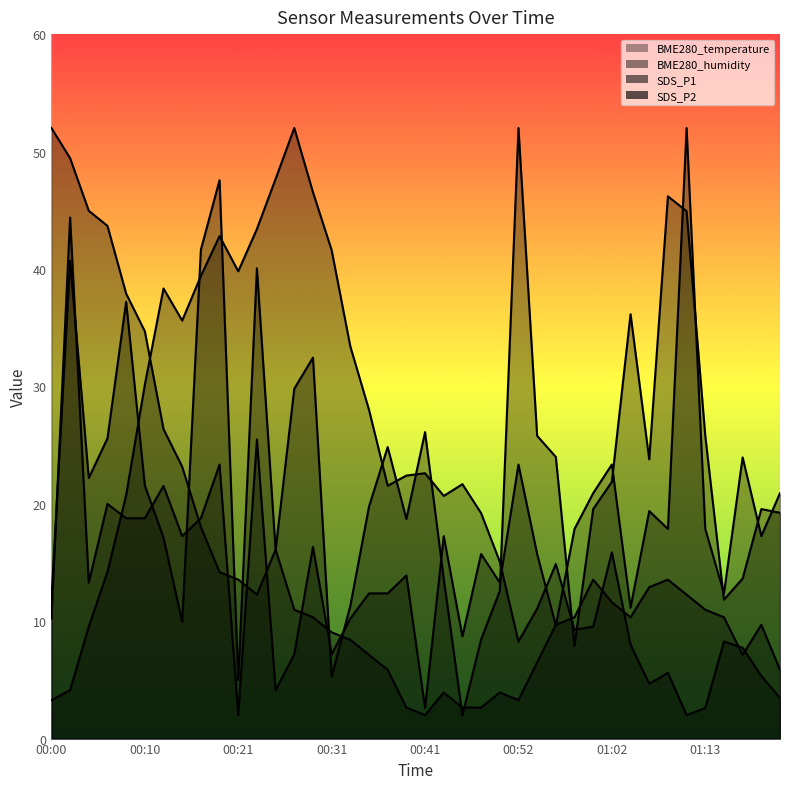

How many categories are shown in the chart?

40